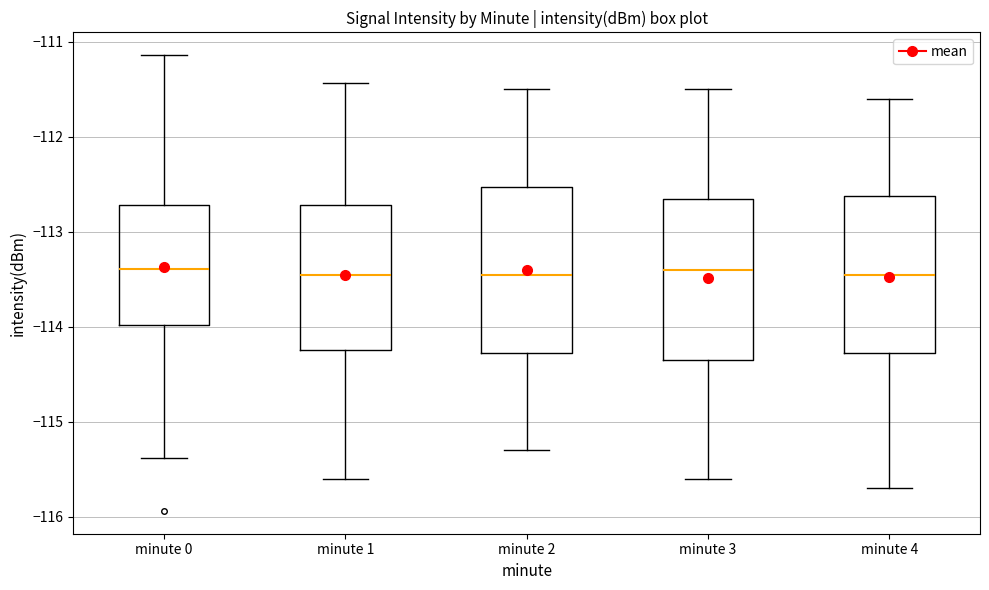

Where does the lower whisker of the box for minute 4 end on the y-axis? The values are not printed on the chart, so give them approximately, as read against the axis.

-115.7